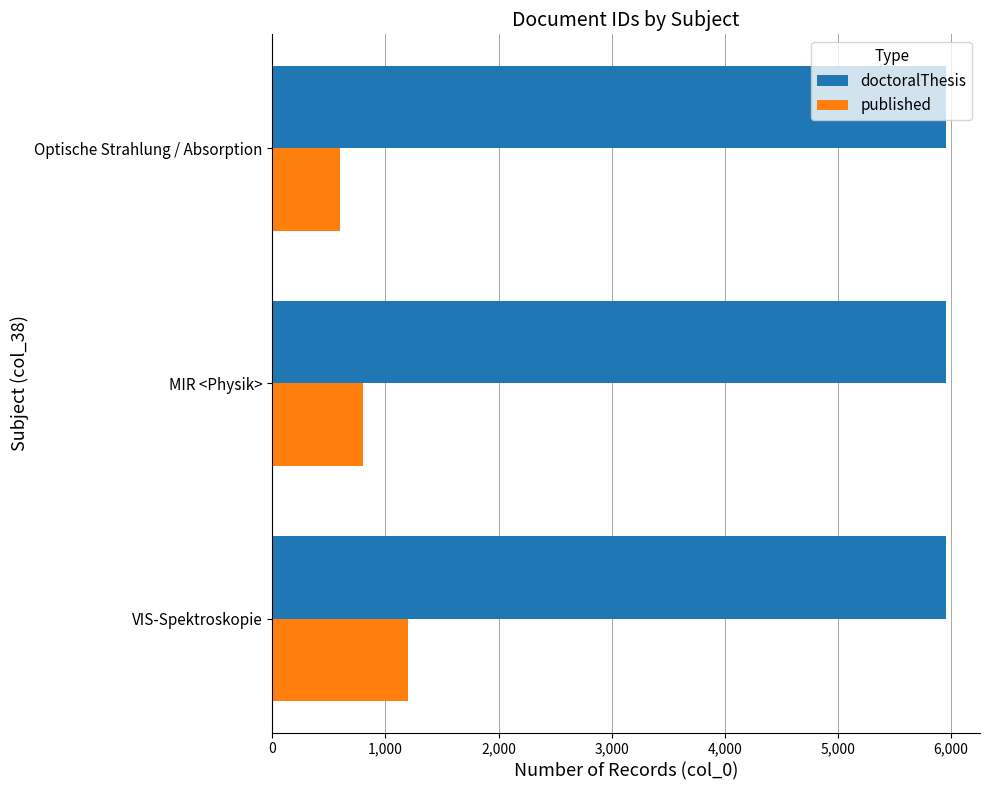

List the series in order of their overall mean, lowest first.

published, doctoralThesis